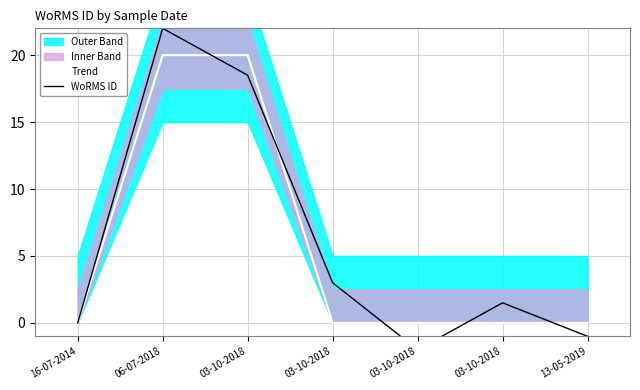

What are all the series names shown in the legend?

Trend, WoRMS ID